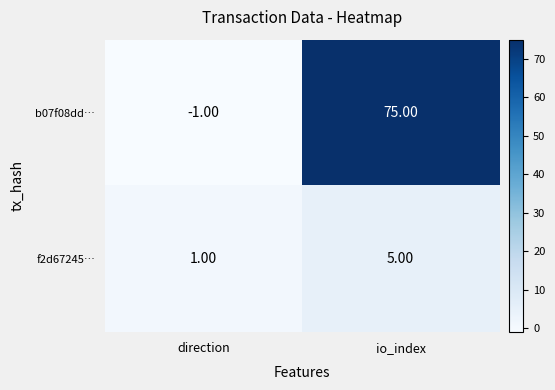

Where is f2d67245… nearest to the value 3?

direction